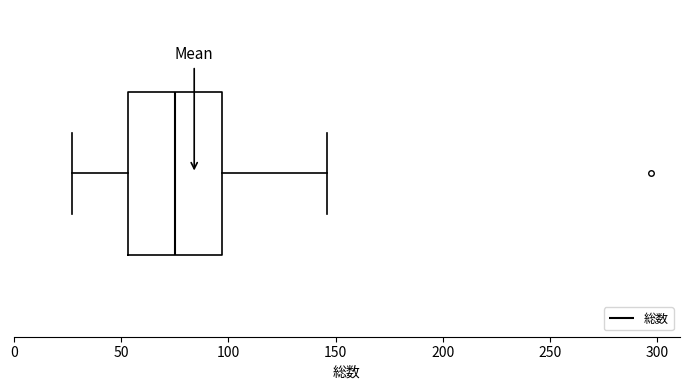

Read this box plot against the x-axis: the position of the median line, the range covered by the box, and the ends of both whiskers. The values are not printed on the chart, so give them approximately, as read against the axis.

median 75, box 55 to 95, whiskers 25 to 145